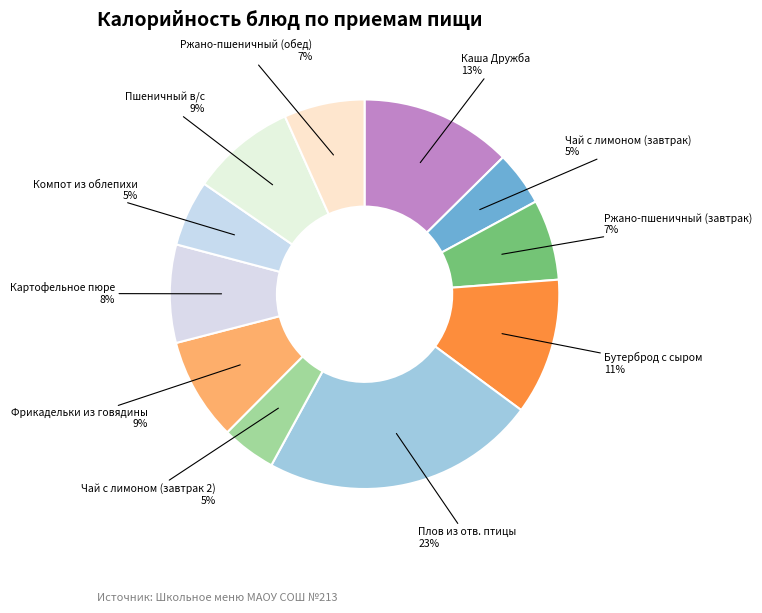

The Каша Дружба slice represents 7% of the pie. True or false?

False